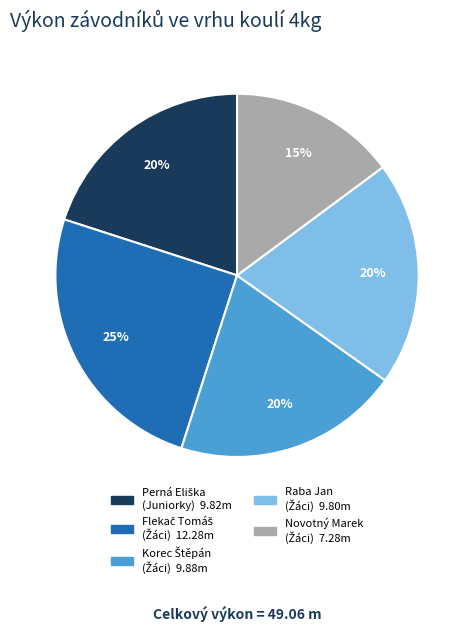

Is there any slice that represents more than half of the pie?

No